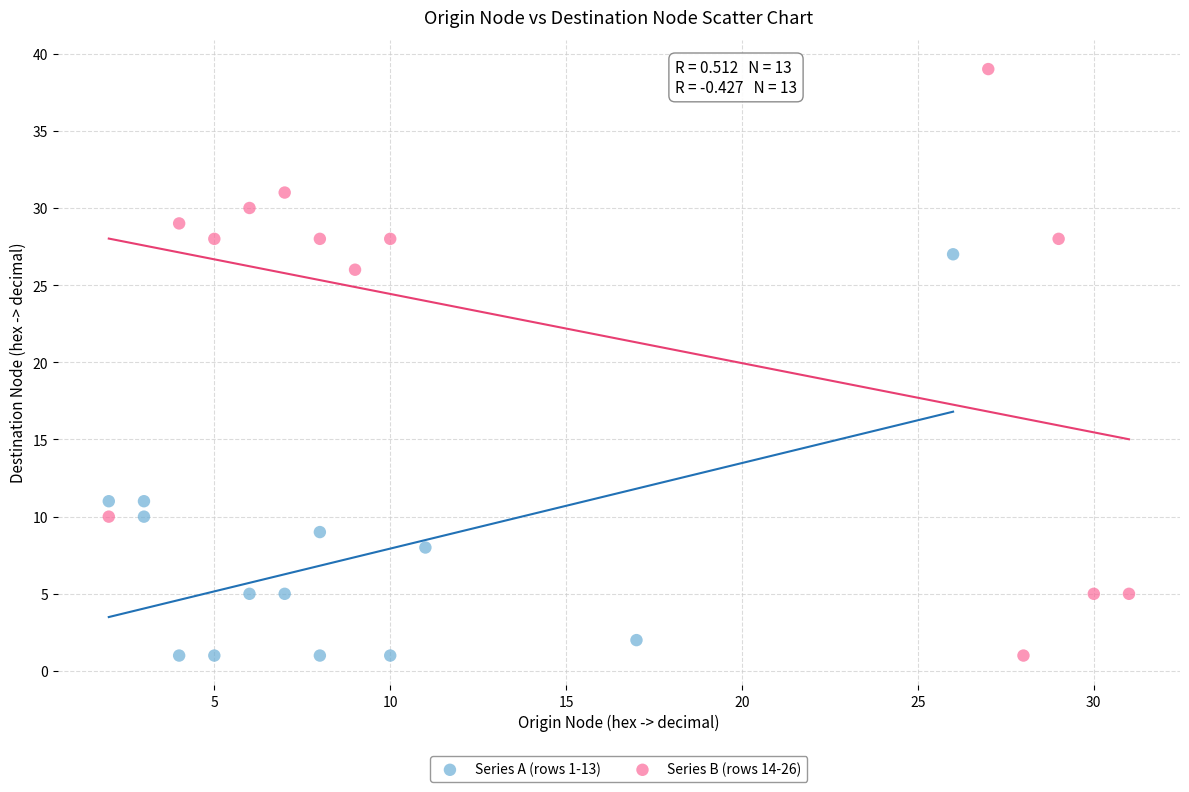

What are all the series names shown in the legend?

Series A (rows 1-13), Series B (rows 14-26)